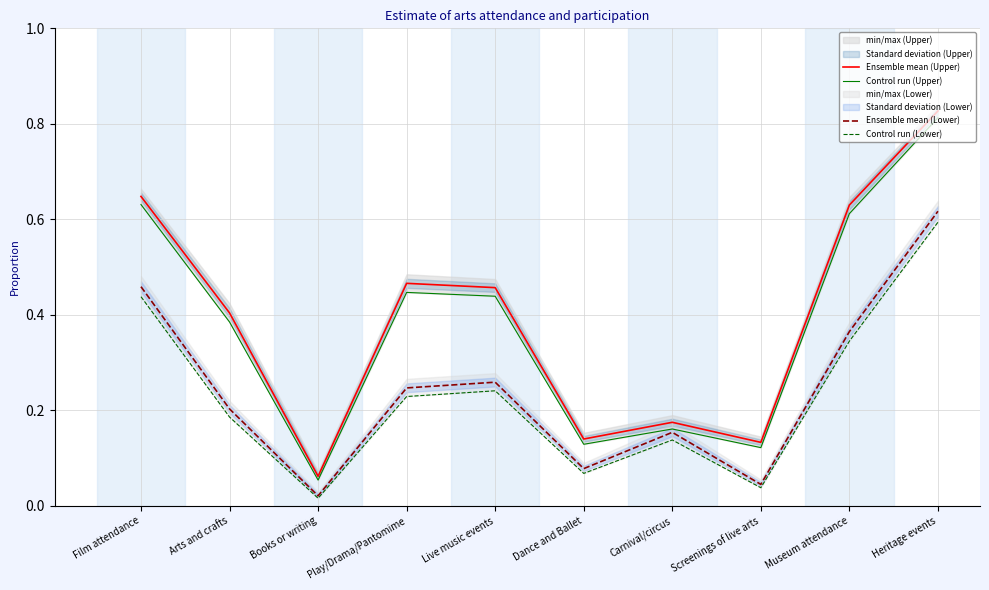

In Control run (Upper), how many points are lower than both neighbors (excluding endpoints)?

3